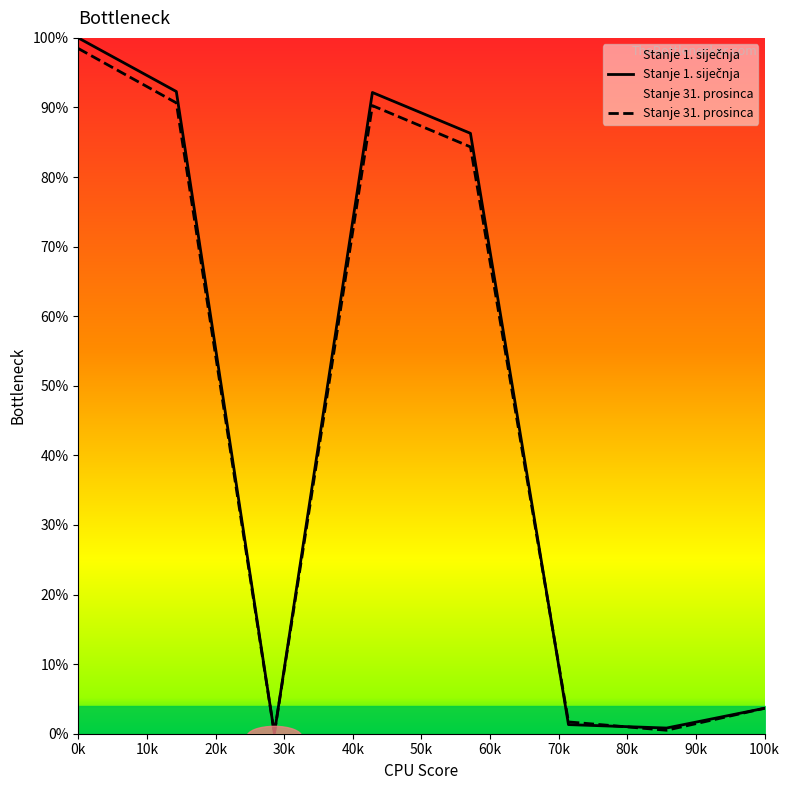

How many lines are shown in the chart?

2